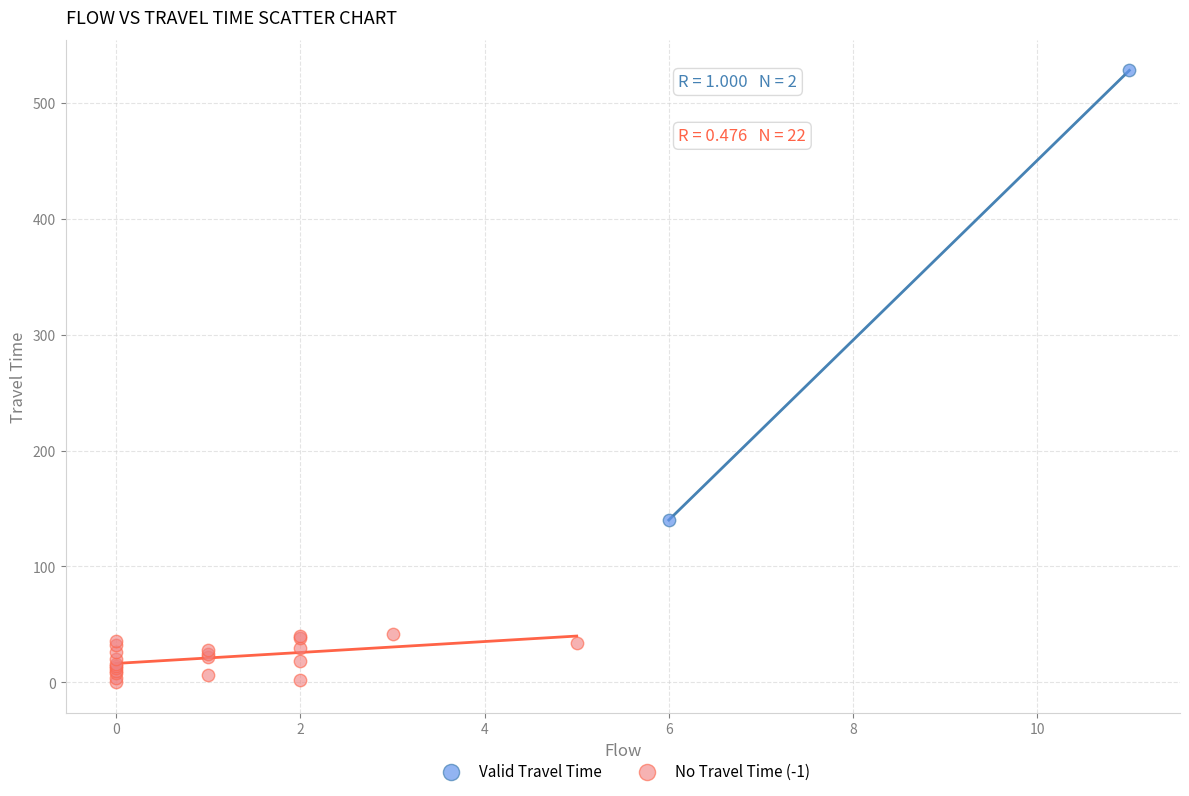

Which series reaches the maximum Y coordinate?

Valid Travel Time